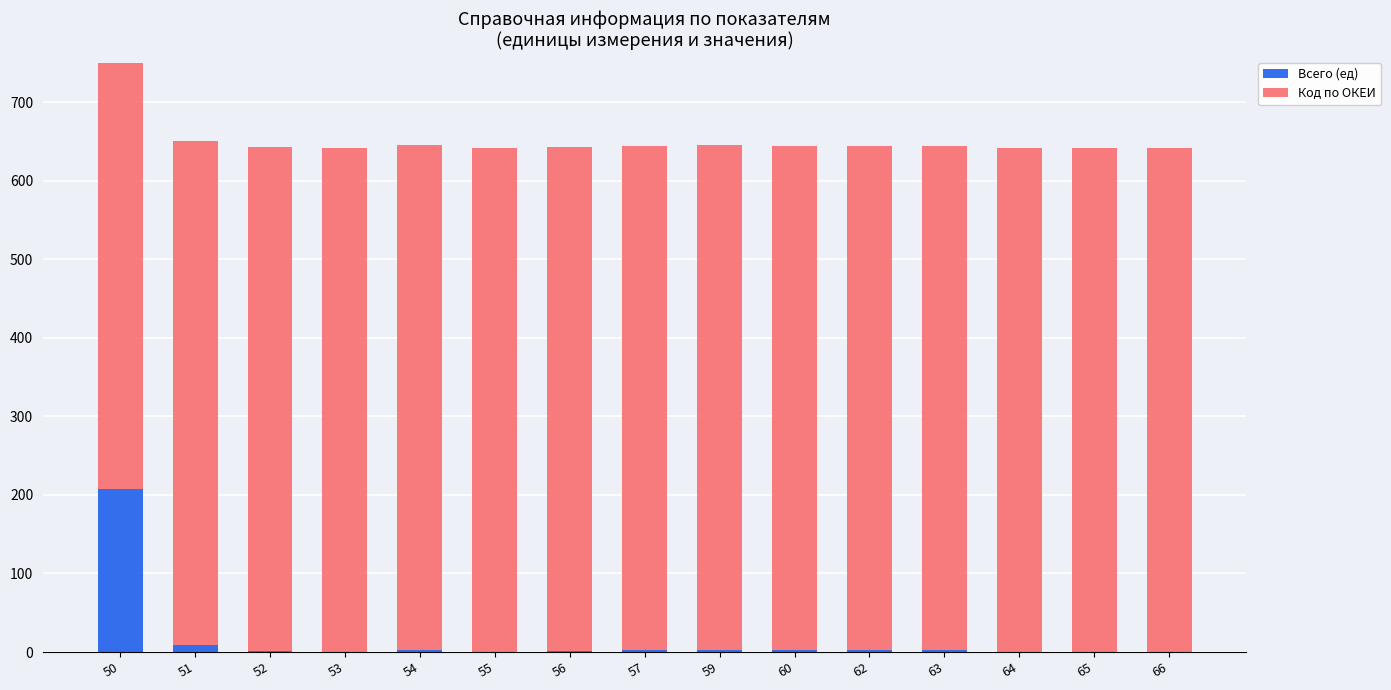

Is the value of Всего (ед) at 59 greater than the value of Код по ОКЕИ at 63?

No